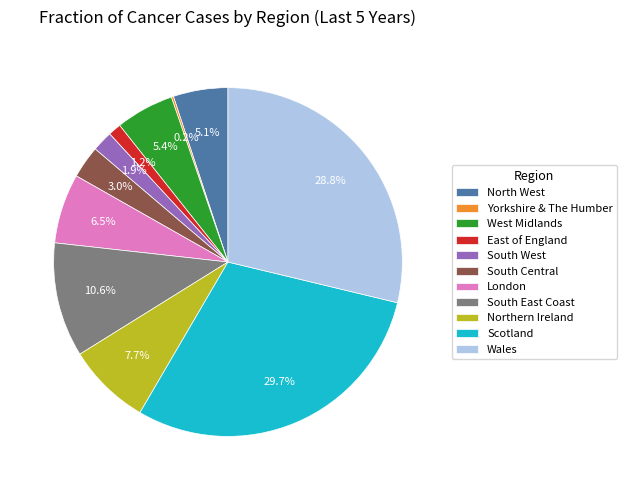

To the nearest percent, what is the average slice percentage?

9%